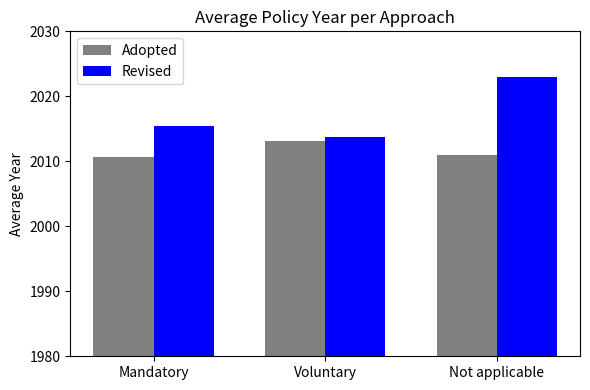

Where is Revised nearest to the value 2018?

Mandatory